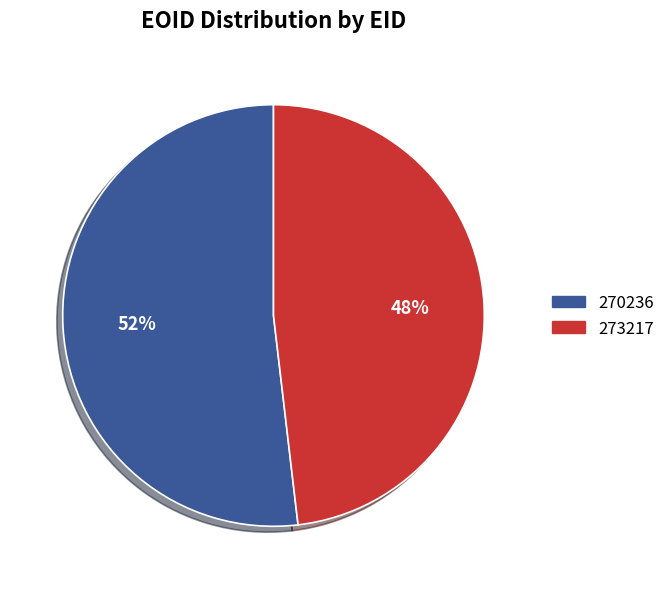

Is the sum of 270236 and 273217 greater than half?

Yes